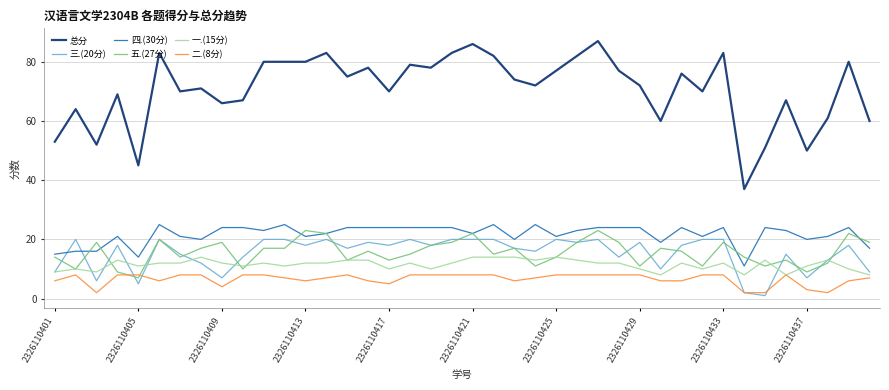

How many lines are shown in the chart?

6